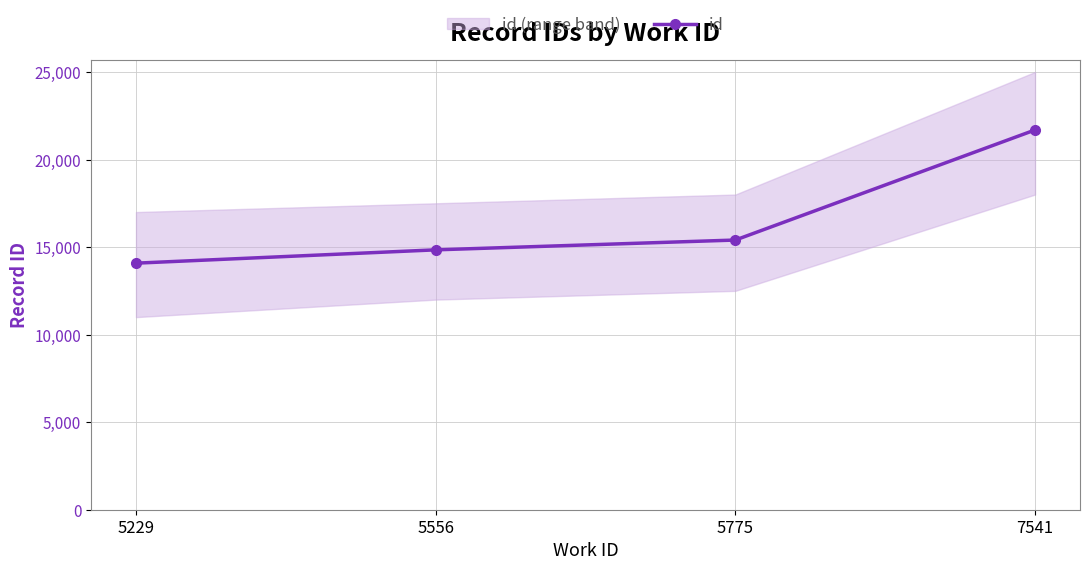

Is this an area chart (filled region under the line)?

No